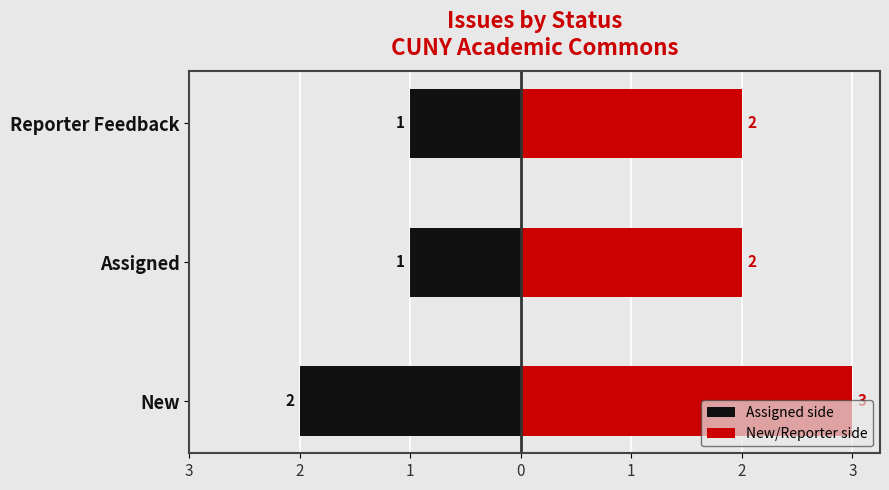

Does the chart contain stacked bars?

No